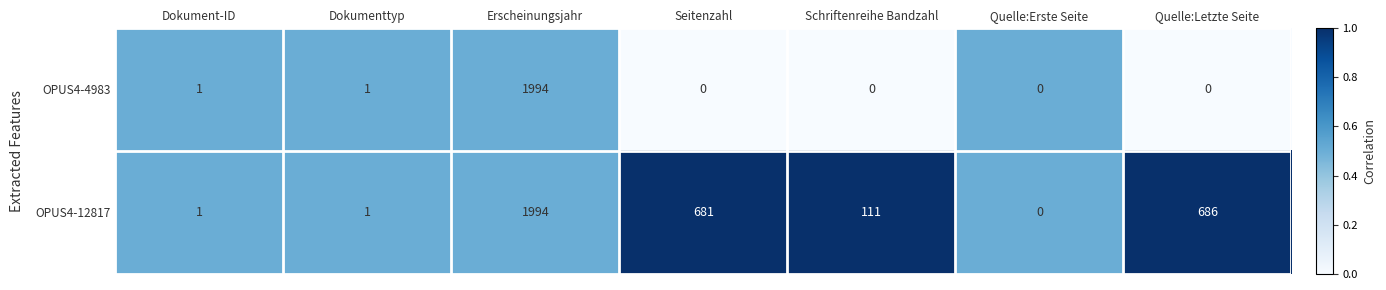

The value of OPUS4-4983 at Erscheinungsjahr is 604. True or false?

False